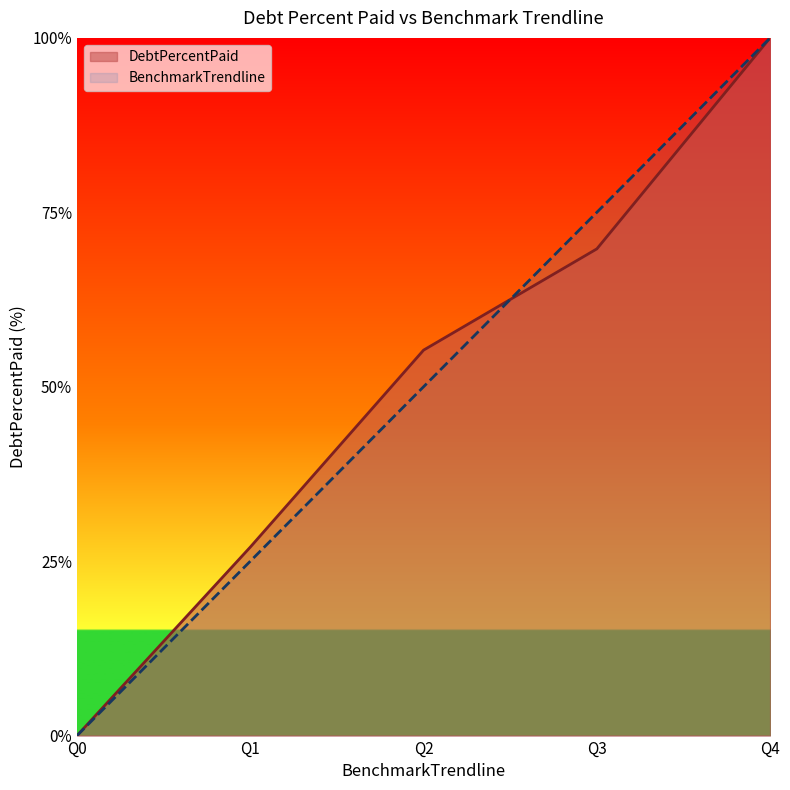

Rank the series by their average value, from highest to lowest.

DebtPercentPaid, BenchmarkTrendline